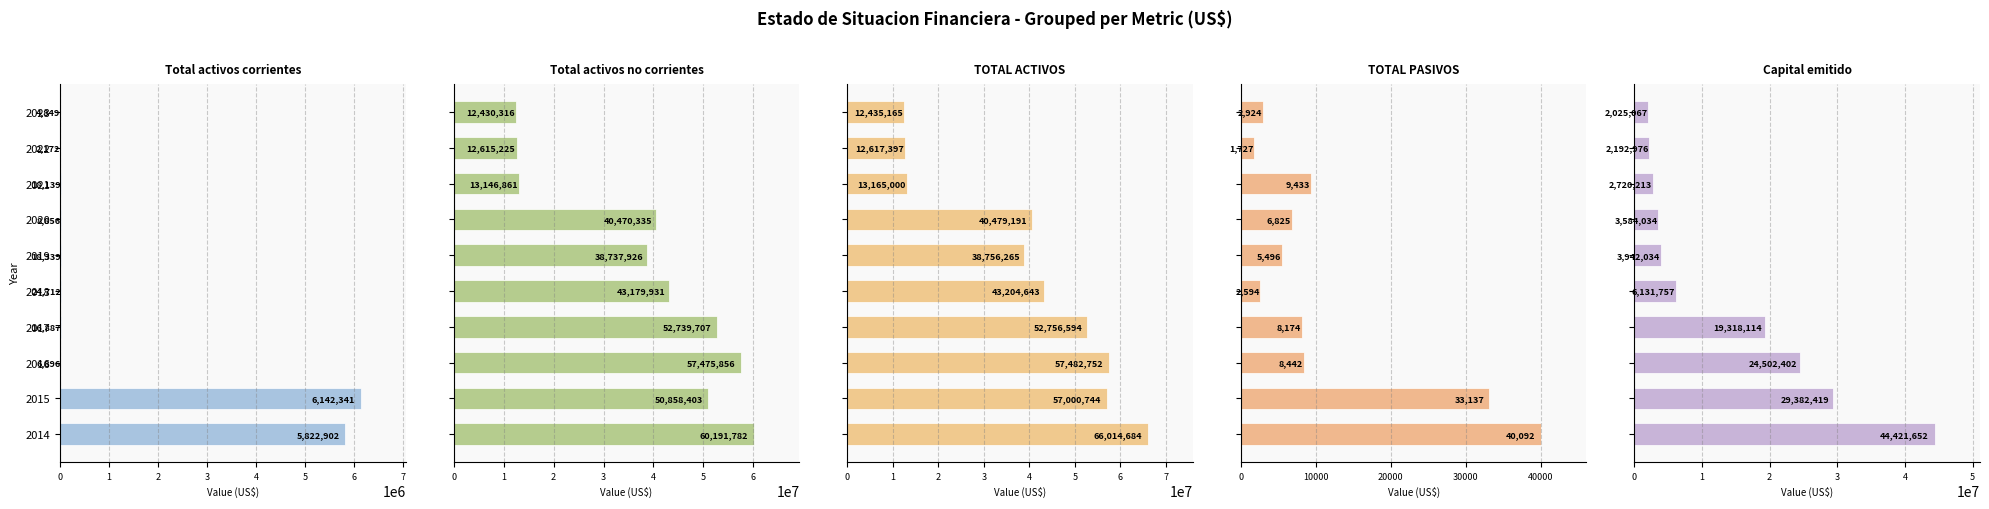

Which series has the largest range (max minus min)?

TOTAL ACTIVOS